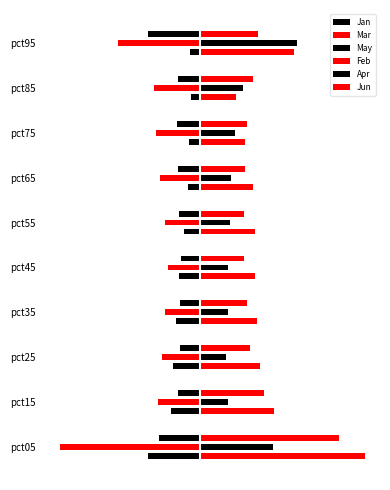

How many groups of bars are there?

10